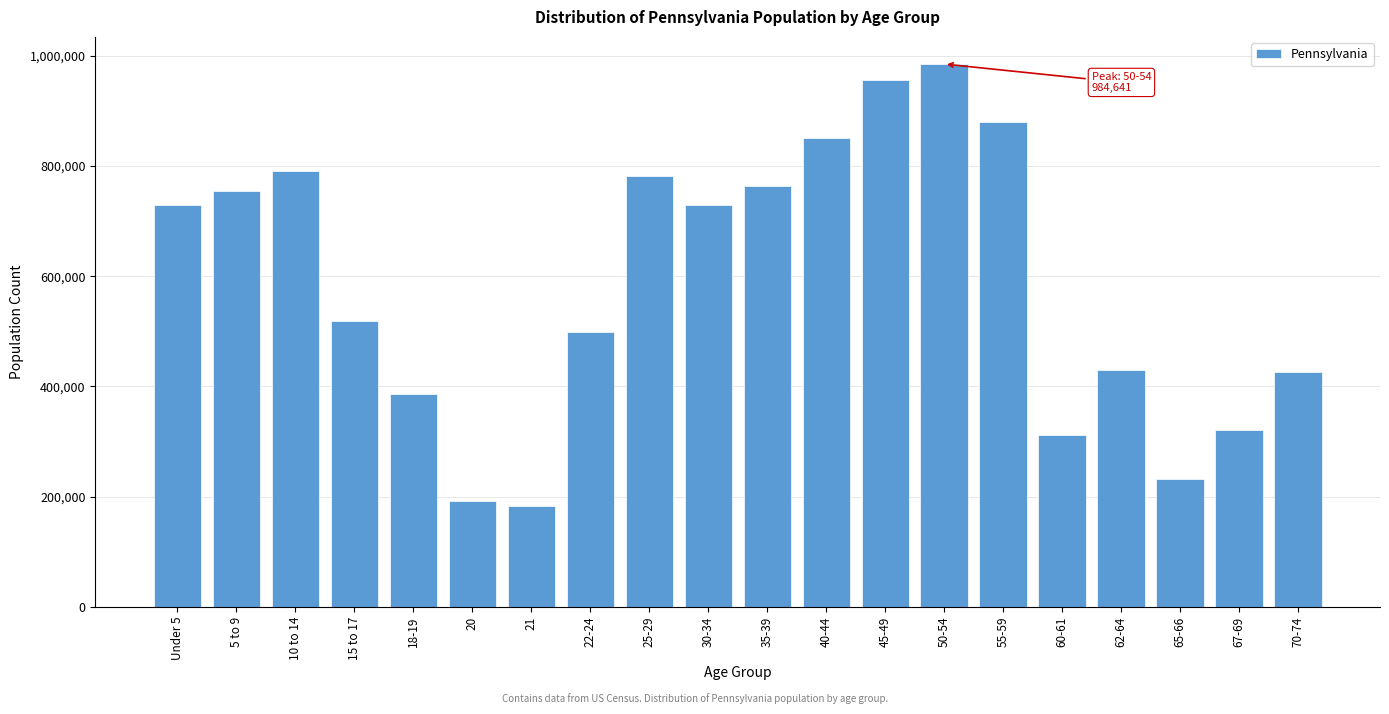

Is it true that the value at 70-74 is 635202?

False